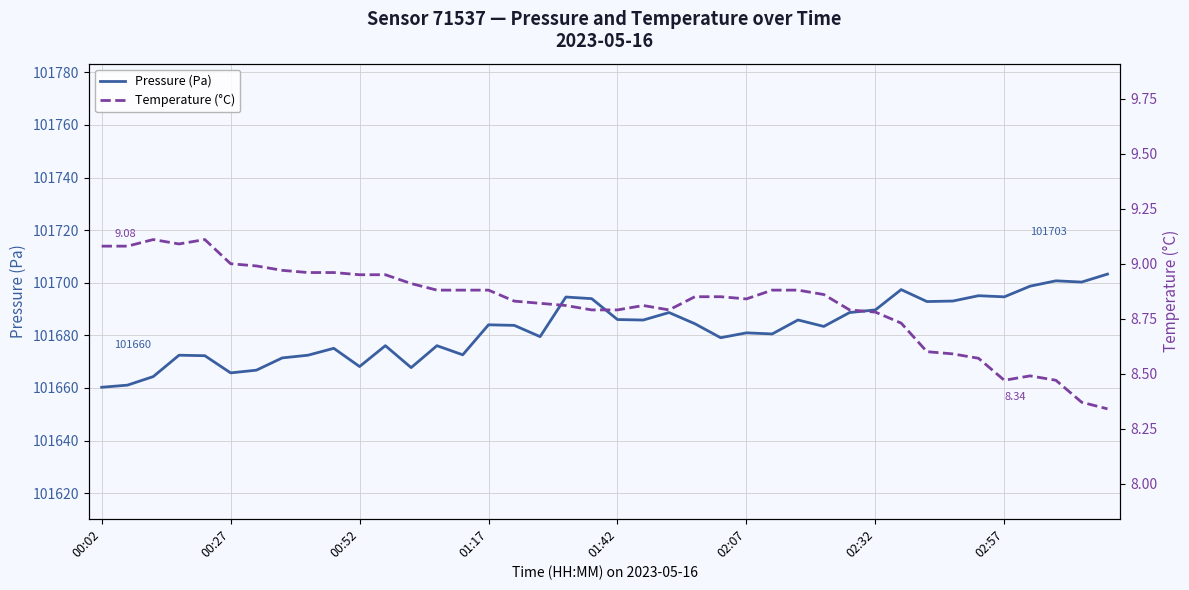

Is it true that Pressure (Pa) equals 101686.0 at 01:42?

True